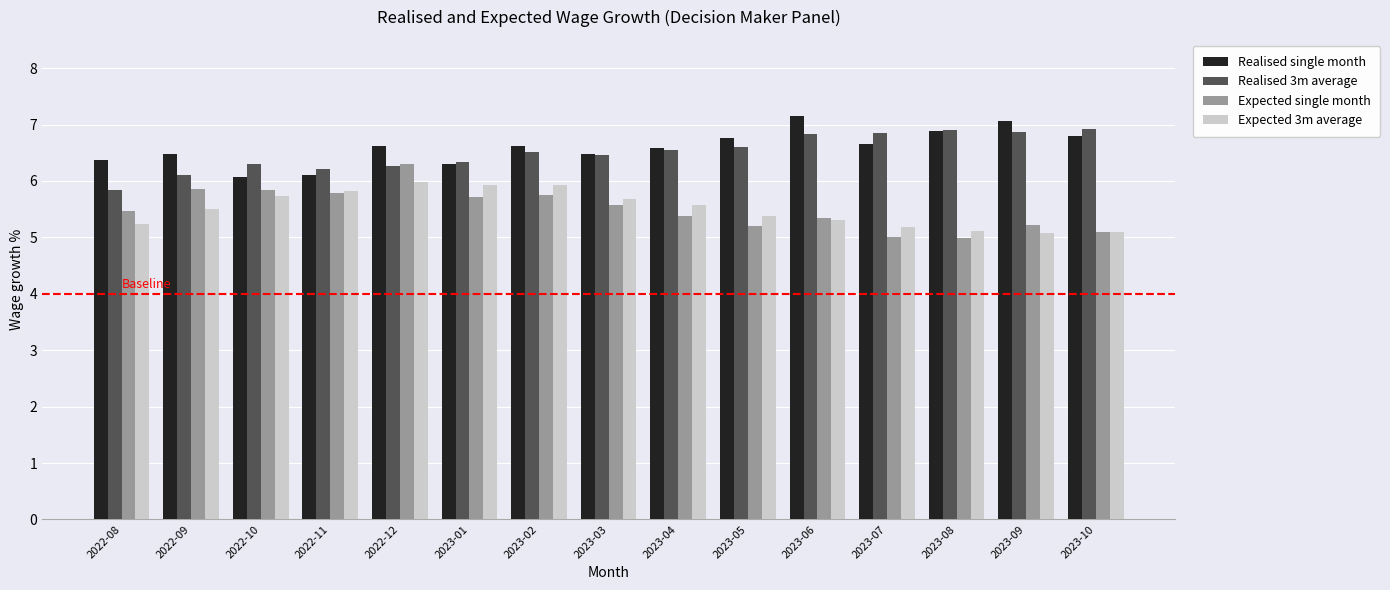

What is the difference between the highest and lowest values at 2023-06?

1.8